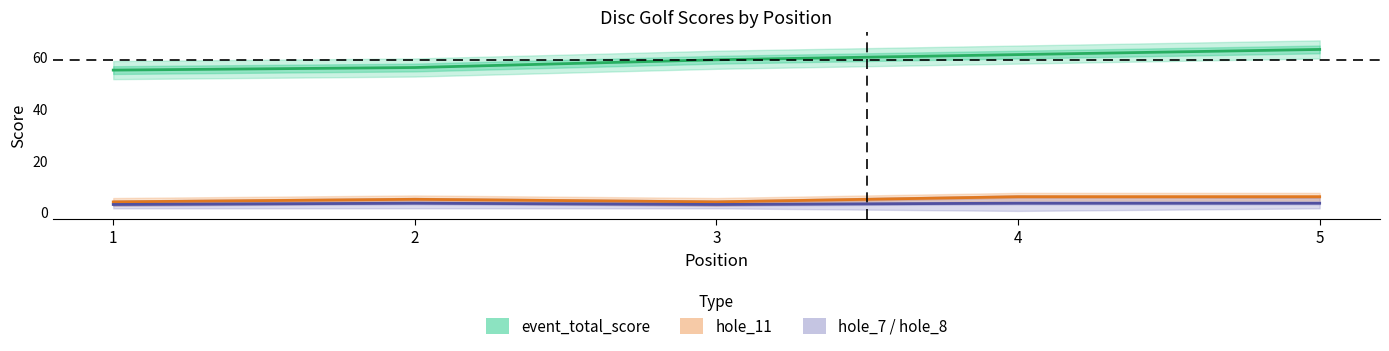

True or false: hole_11 and hole_8 cross at least once.

False